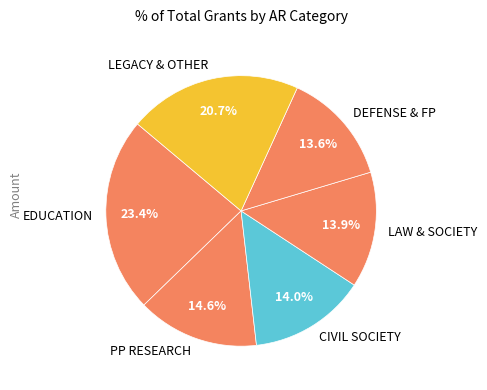

What is the largest slice in the pie chart?

EDUCATION